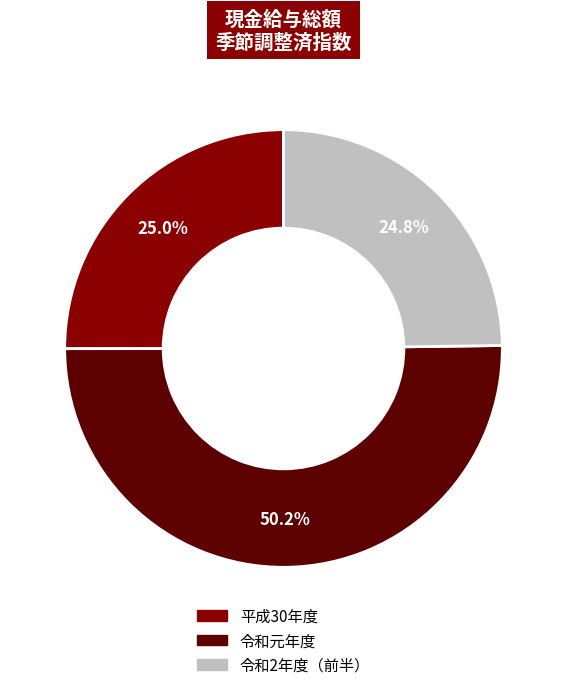

How many segments does this pie chart have?

3